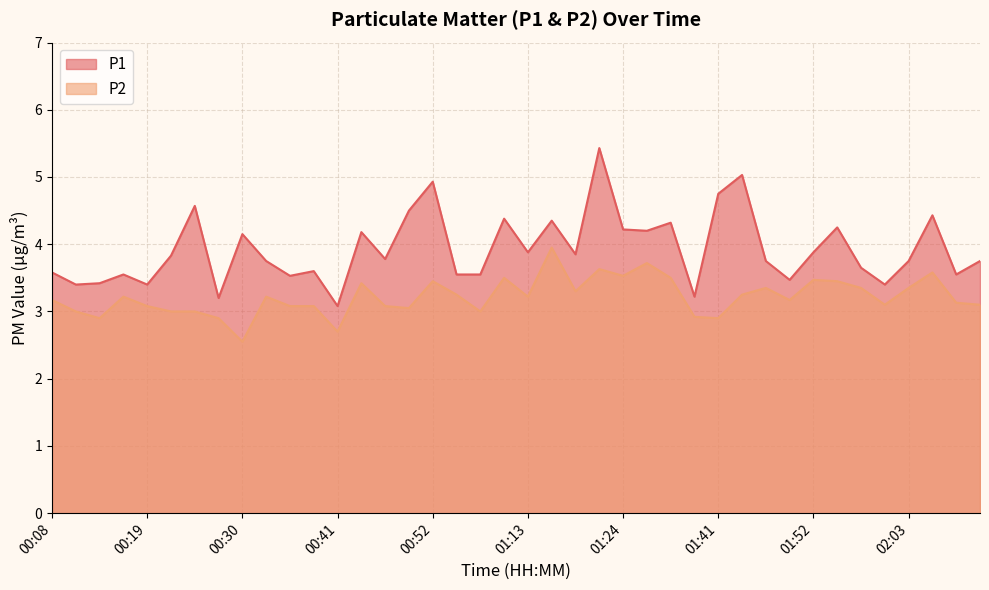

Reading left to right, list all the values displayed in this chart.

P1: 00:08=3.6	00:10=3.4	00:13=3.4	00:16=3.5	00:19=3.4	00:21=3.8	00:24=4.6	00:27=3.2	00:30=4.2	00:32=3.8	00:35=3.5	00:38=3.6	00:41=3.1	00:43=4.2	00:46=3.8	00:49=4.5	00:52=4.9	00:54=3.5	00:57=3.5	01:00=4.4	01:13=3.9	01:15=4.3	01:18=3.9	01:21=5.4	01:24=4.2	01:33=4.2	01:35=4.3	01:38=3.2	01:41=4.8	01:44=5.0	01:47=3.8	01:49=3.5	01:52=3.9	01:55=4.2	01:58=3.6	02:00=3.4	02:03=3.8	02:06=4.4	02:09=3.5	02:11=3.8
P2: 00:08=3.2	00:10=3.0	00:13=2.9	00:16=3.2	00:19=3.1	00:21=3.0	00:24=3.0	00:27=2.9	00:30=2.5	00:32=3.2	00:35=3.1	00:38=3.1	00:41=2.7	00:43=3.4	00:46=3.1	00:49=3.0	00:52=3.5	00:54=3.2	00:57=3.0	01:00=3.5	01:13=3.2	01:15=4.0	01:18=3.3	01:21=3.6	01:24=3.5	01:33=3.7	01:35=3.5	01:38=2.9	01:41=2.9	01:44=3.2	01:47=3.4	01:49=3.2	01:52=3.5	01:55=3.5	01:58=3.4	02:00=3.1	02:03=3.4	02:06=3.6	02:09=3.1	02:11=3.1